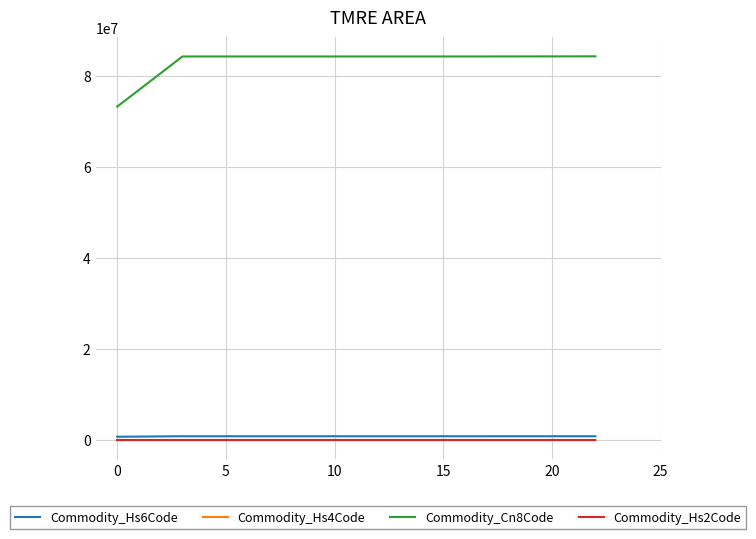

Which series has the largest total across all categories?

Commodity_Cn8Code